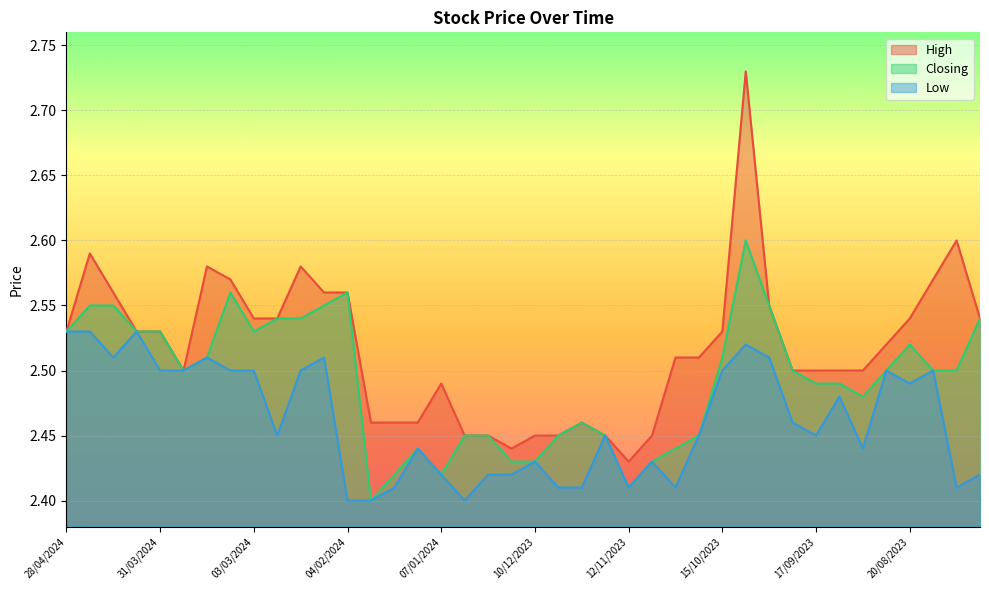

True or false: Closing and High cross at least once.

False